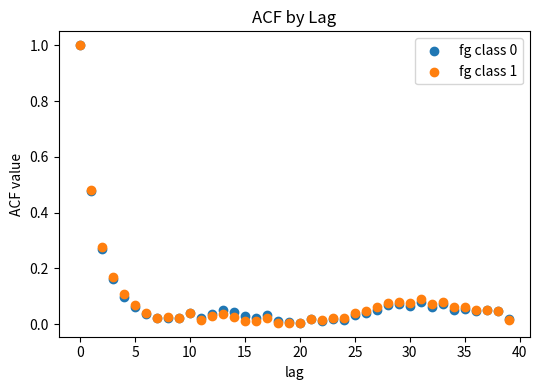

Which series has the widest spread of Y values?

fg class 1